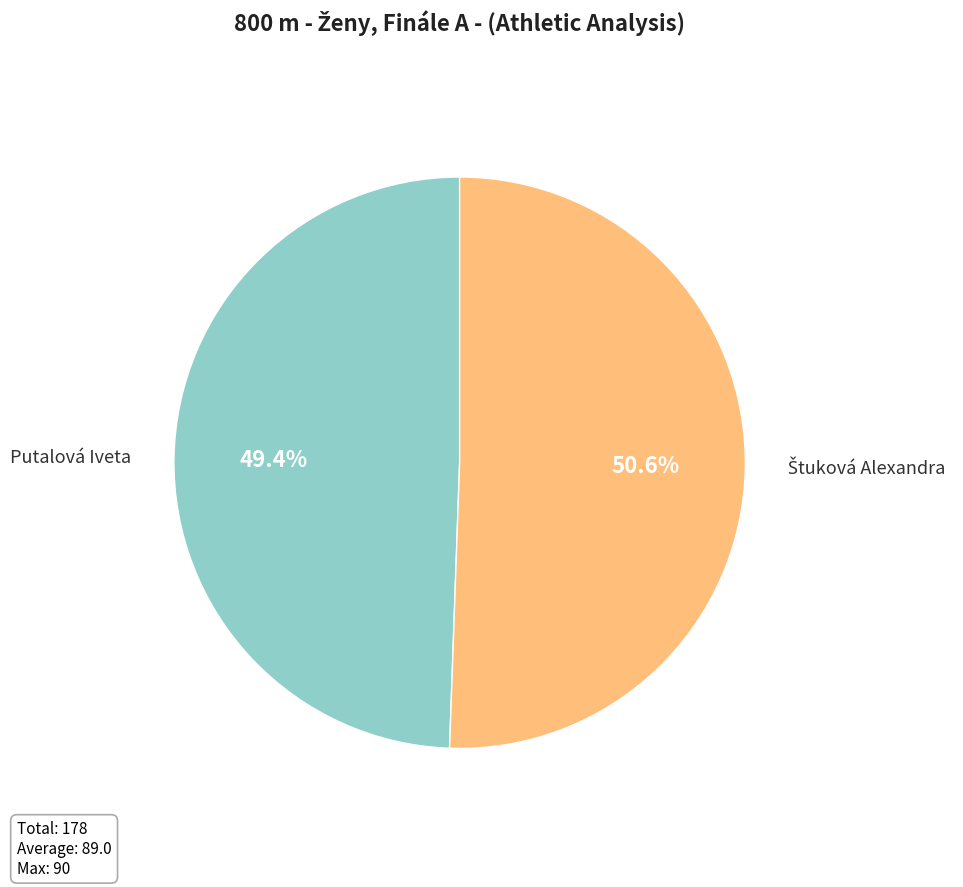

Is there any slice that represents more than half of the pie?

Yes